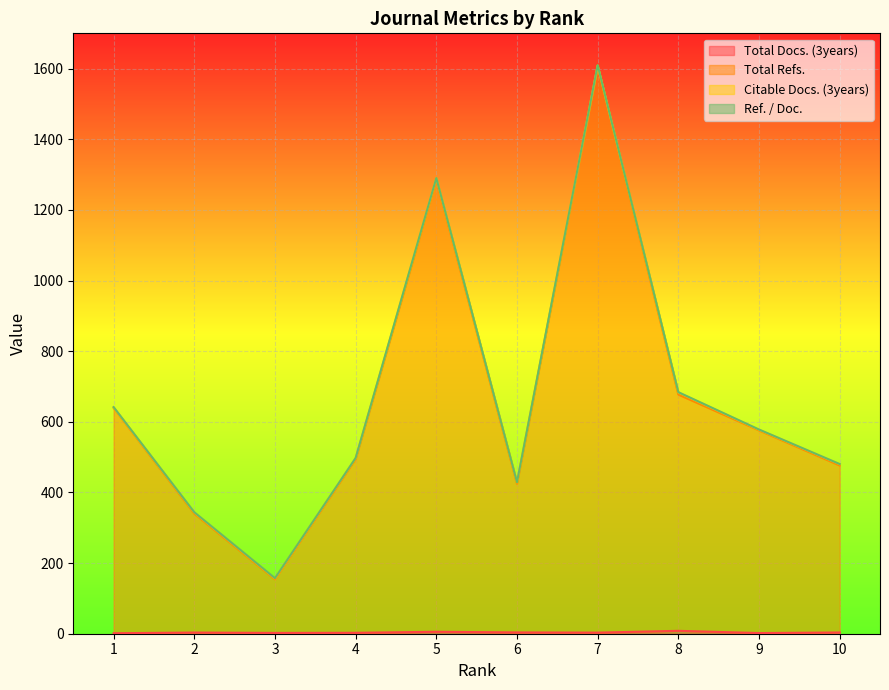

At how many categories does at least one series exceed 358?

8